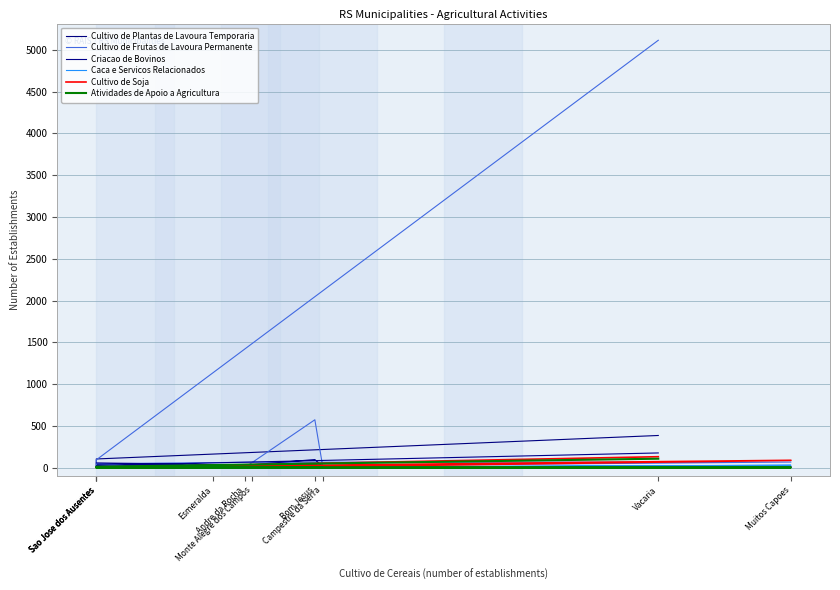

Is it true that Caca e Servicos Relacionados equals 1 at Monte Alegre dos Campos?

True